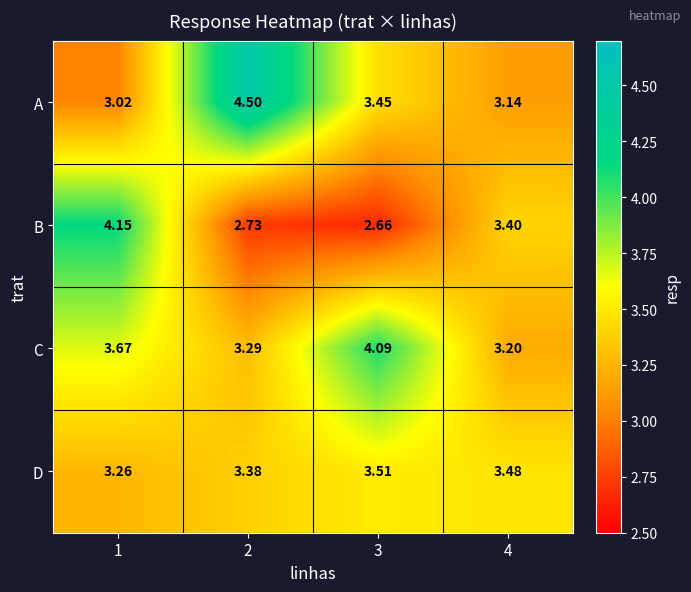

At 1, list the series in order from largest to smallest.

B, C, D, A